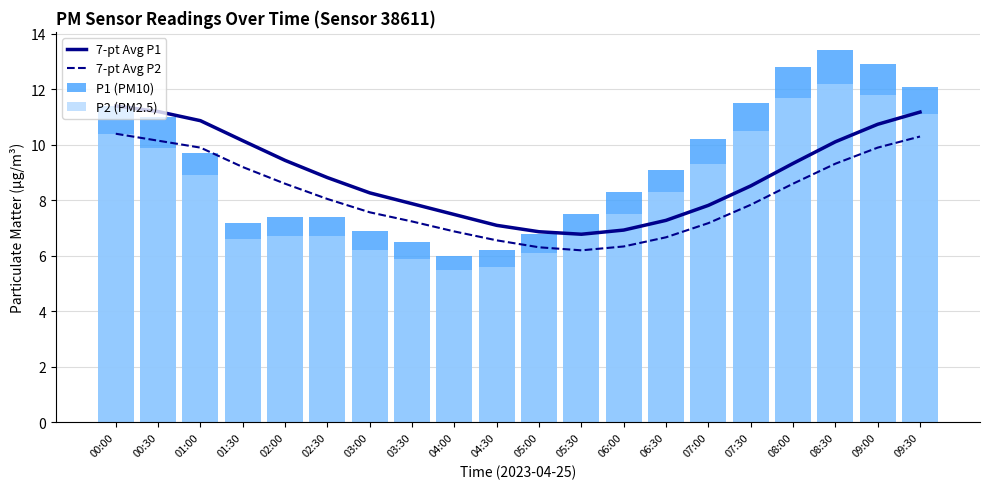

What is the average value of the P2 (PM2.5) series?

8.4